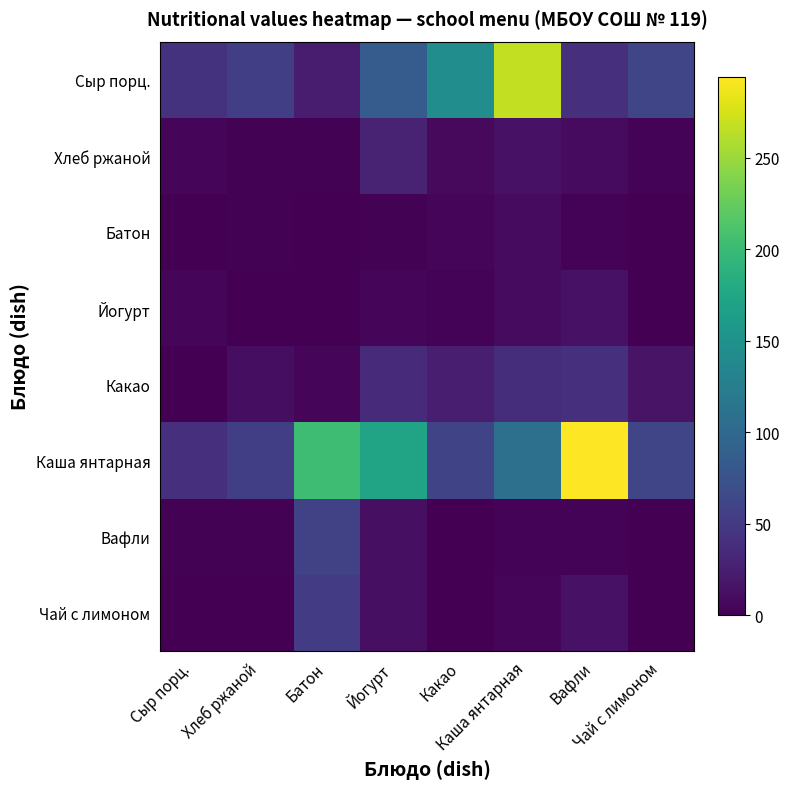

Which has a higher value, Сыр порц. or Хлеб ржаной?

Хлеб ржаной